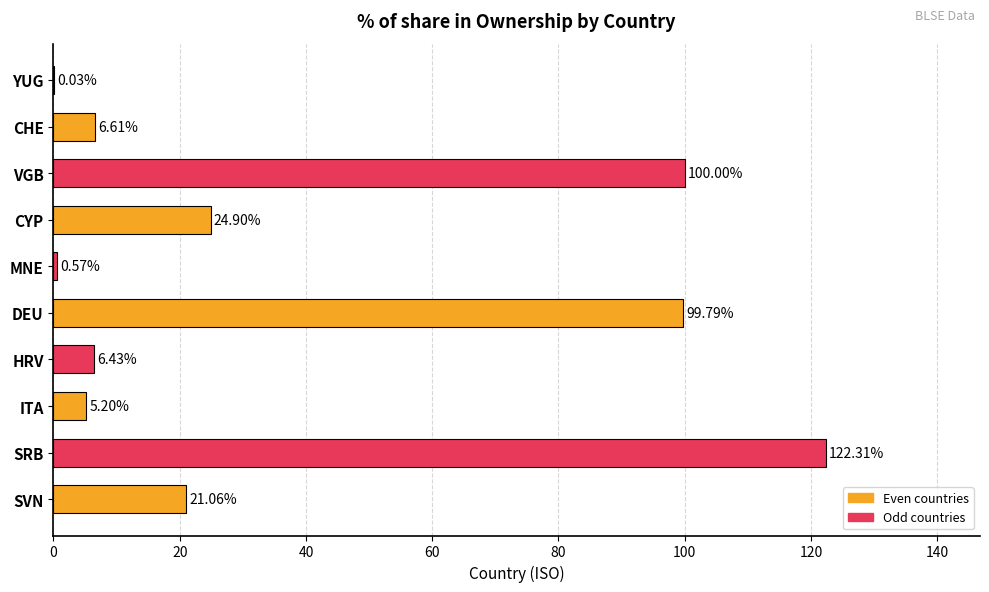

What is the sum of the values at YUG and DEU?

99.8